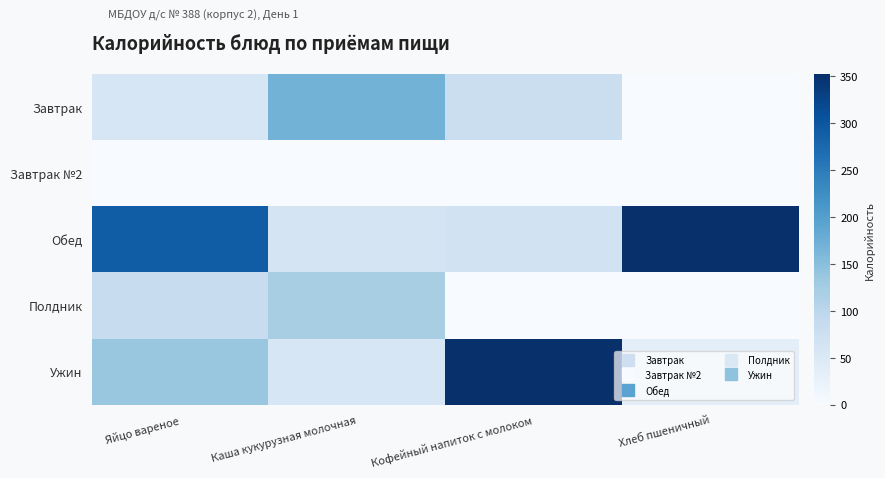

What is the total value across all series at Хлеб пшеничный?

387.3